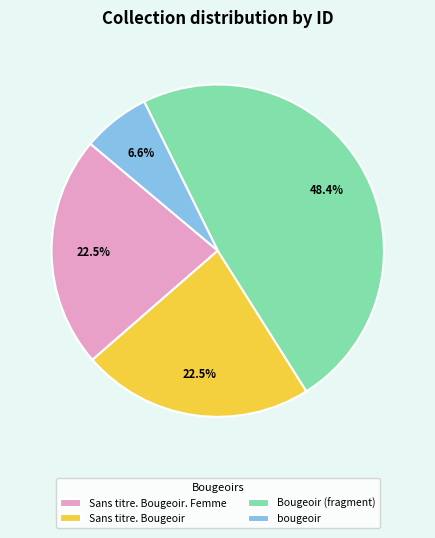

Is there a majority slice in this chart?

No